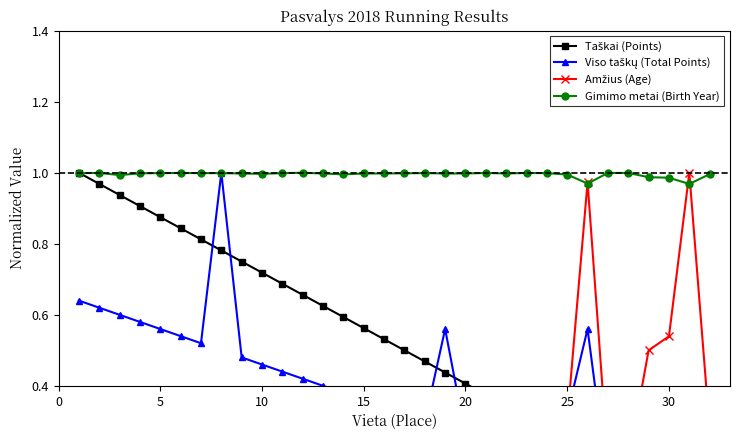

How many interior local peaks does the Amžius (Age) series have?

6